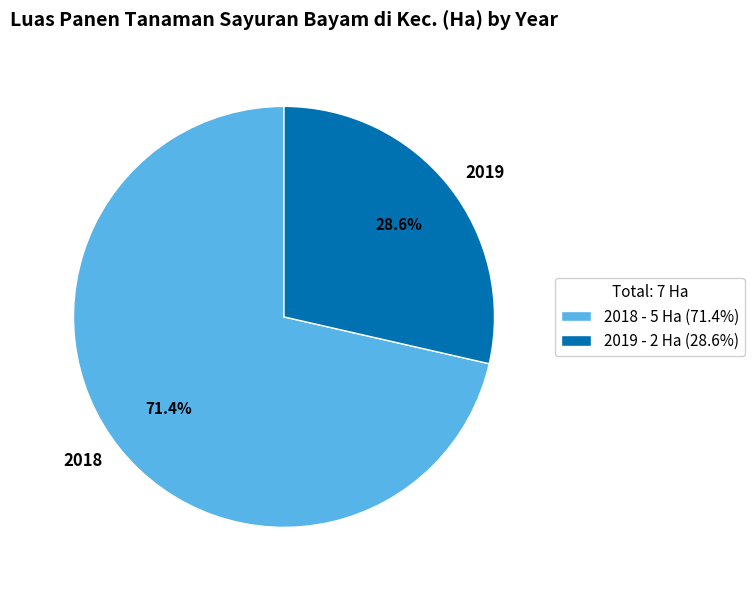

Does 2018 account for over 50% of the chart?

Yes